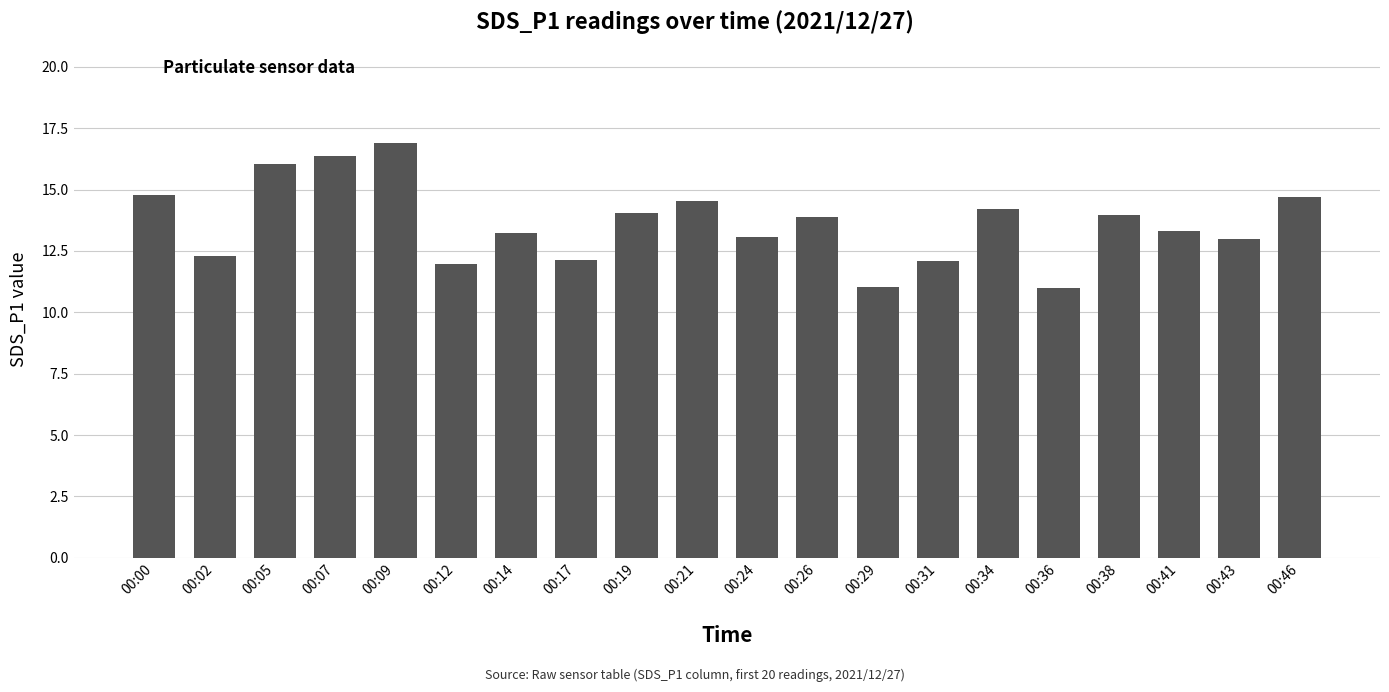

Are the bars horizontal?

No